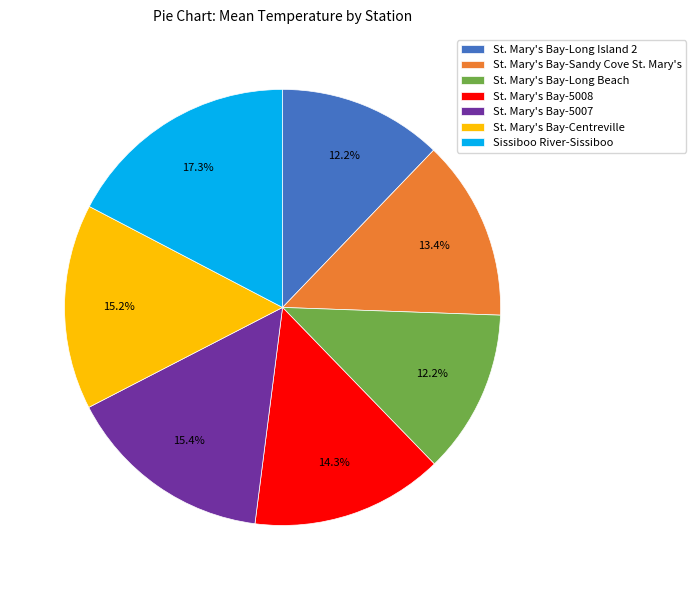

Approximately how many times larger is the value at Sissiboo River-Sissiboo compared to St. Mary's Bay-Centreville?

1.1